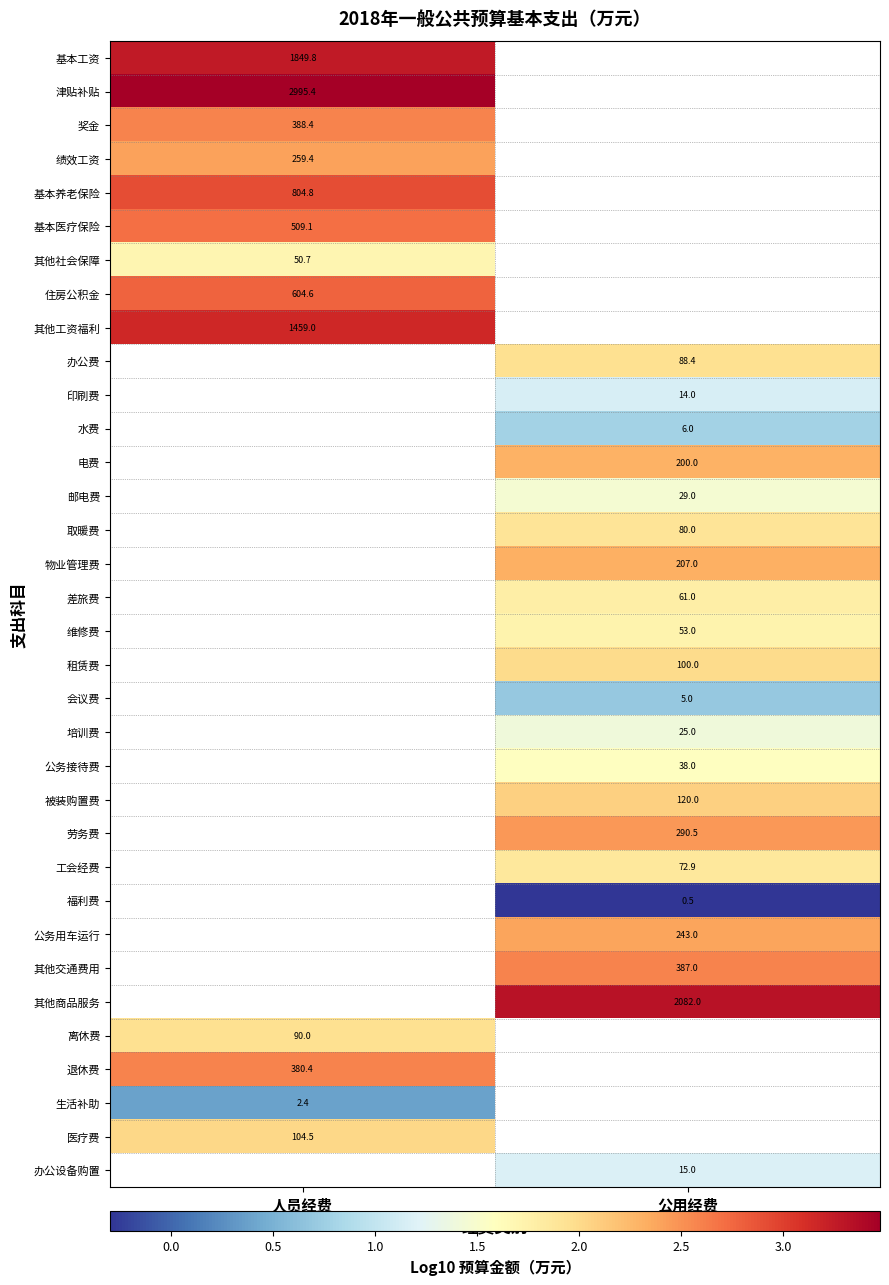

List the series in order of their peak value, lowest first.

其他社会保障, 绩效工资, 奖金, 基本医疗保险, 住房公积金, 基本养老保险, 其他工资福利, 基本工资, 津贴补贴, 办公费, 印刷费, 水费, 电费, 邮电费, 取暖费, 物业管理费, 差旅费, 维修费, 租赁费, 会议费, 培训费, 公务接待费, 被装购置费, 劳务费, 工会经费, 福利费, 公务用车运行, 其他交通费用, 其他商品服务, 生活补助, 离休费, 医疗费, 退休费, 办公设备购置